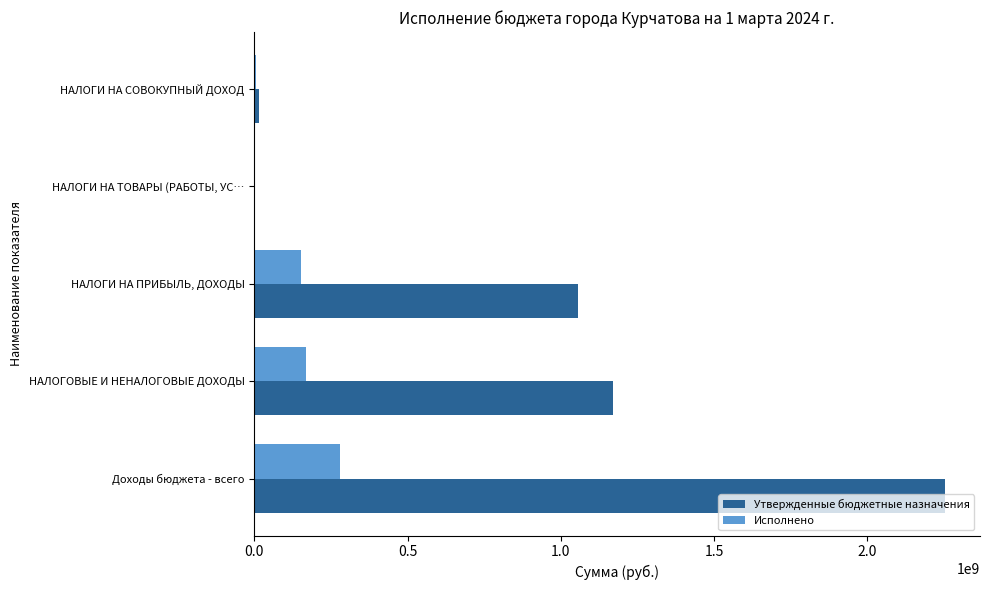

Which series has the largest total across all categories?

Утвержденные бюджетные назначения